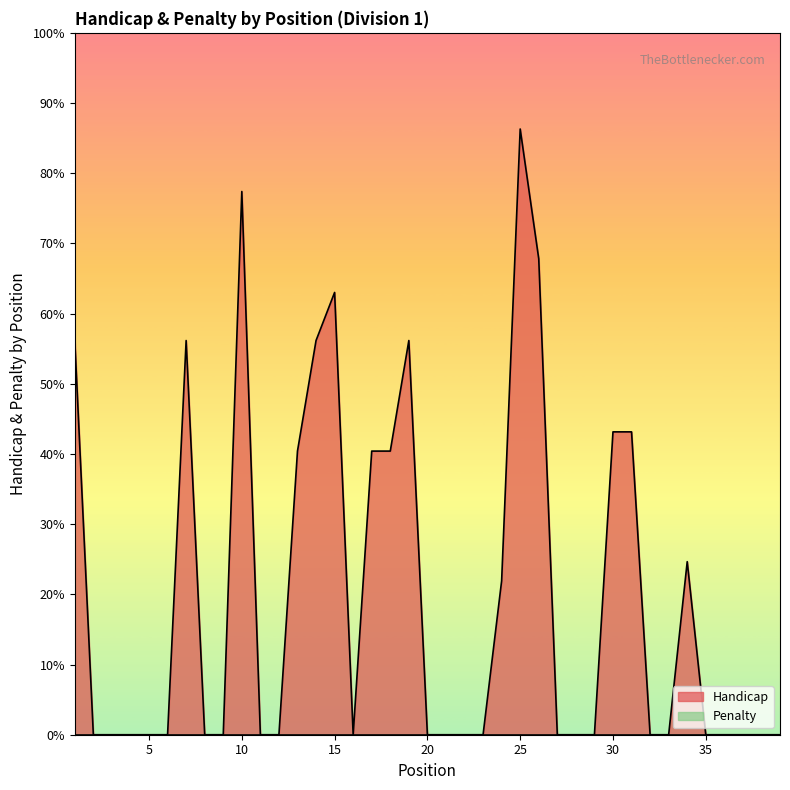

Does the chart display data point markers on the line(s)?

No